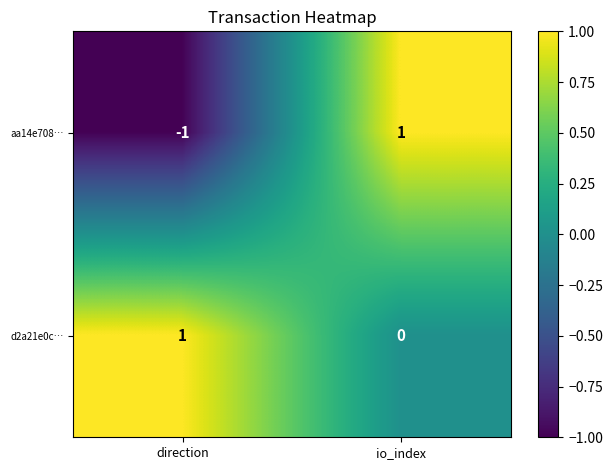

Which series has the widest spread of values?

aa14e708…